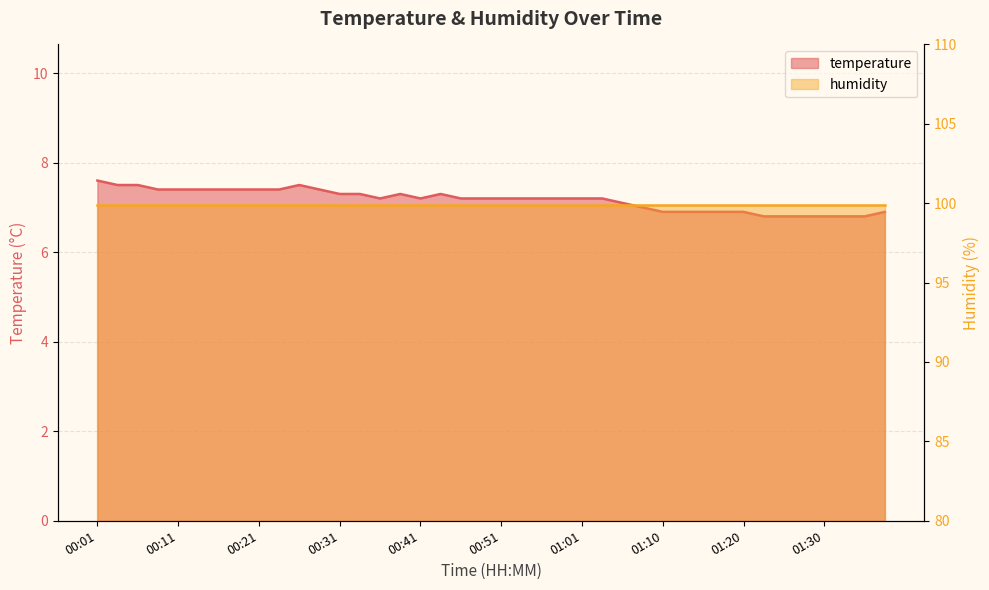

What is the sum of all values?

286.8